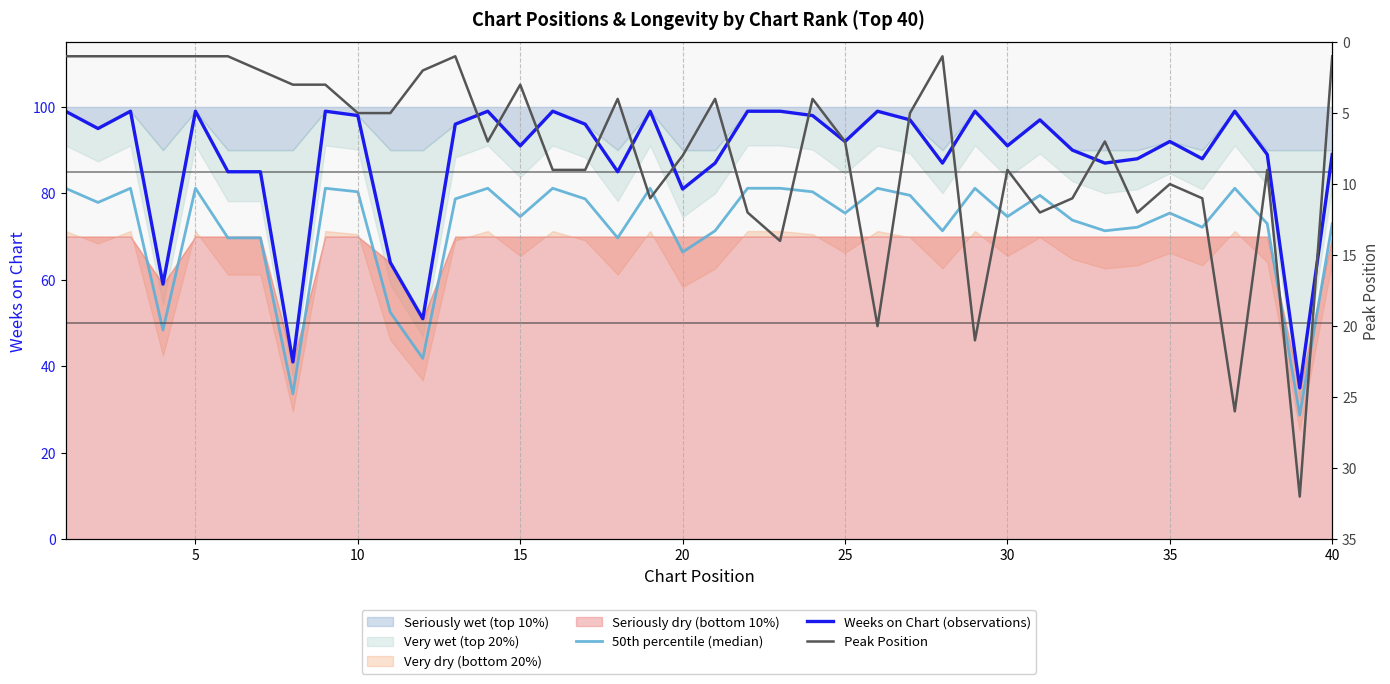

What is the average value of the Weeks on Chart (observations) series?

88.0